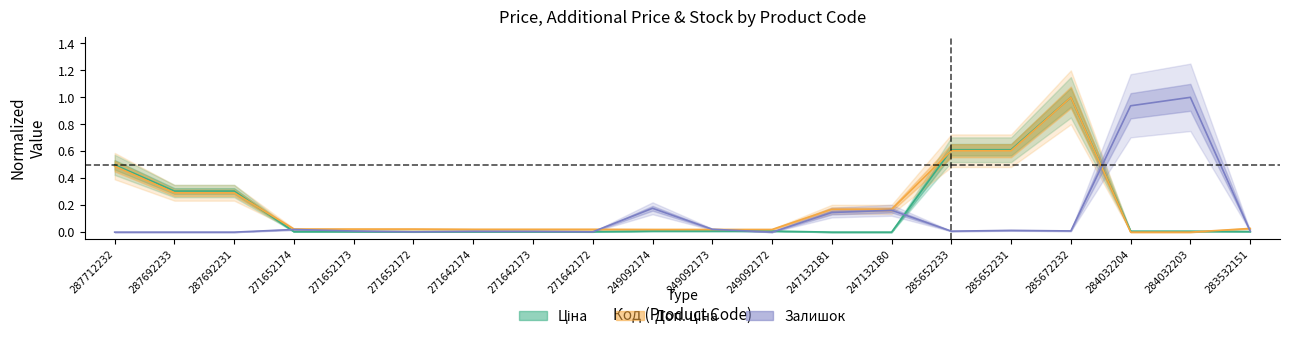

Which category has the lowest value across all series?

247132181